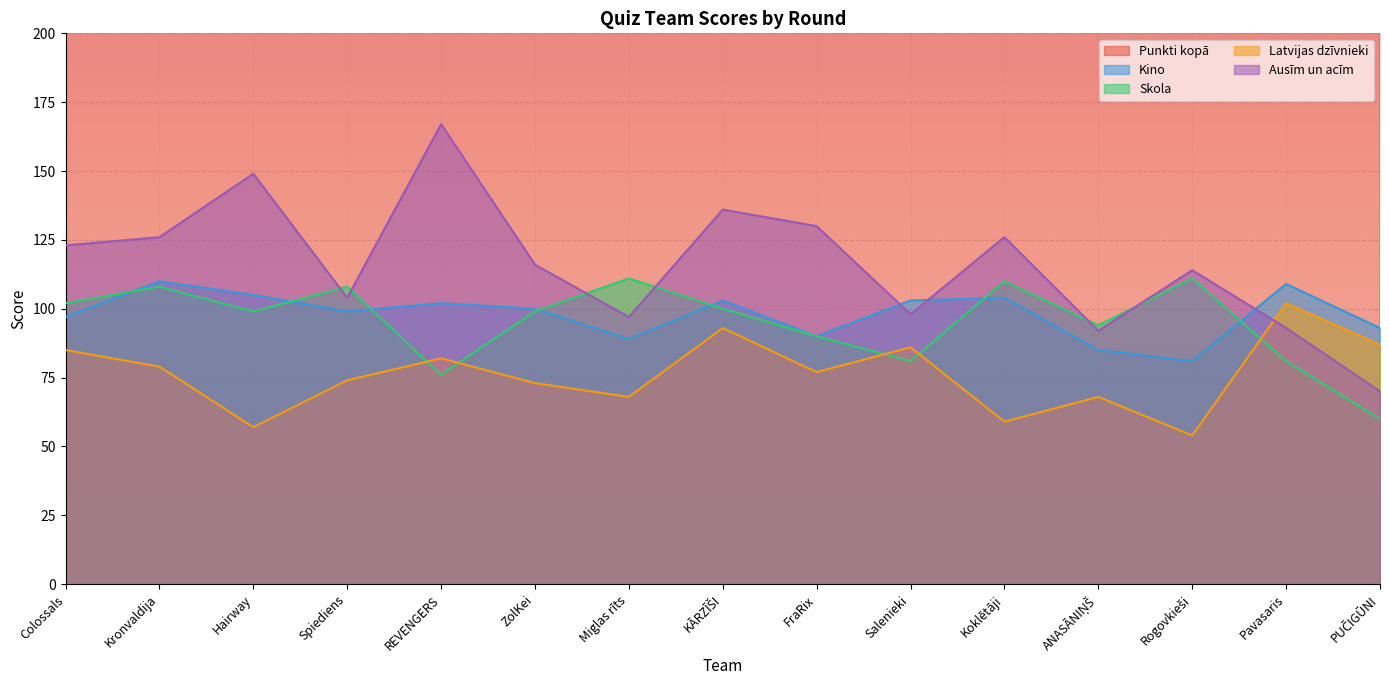

What is the label of the 11th point from the right?

REVENGERS